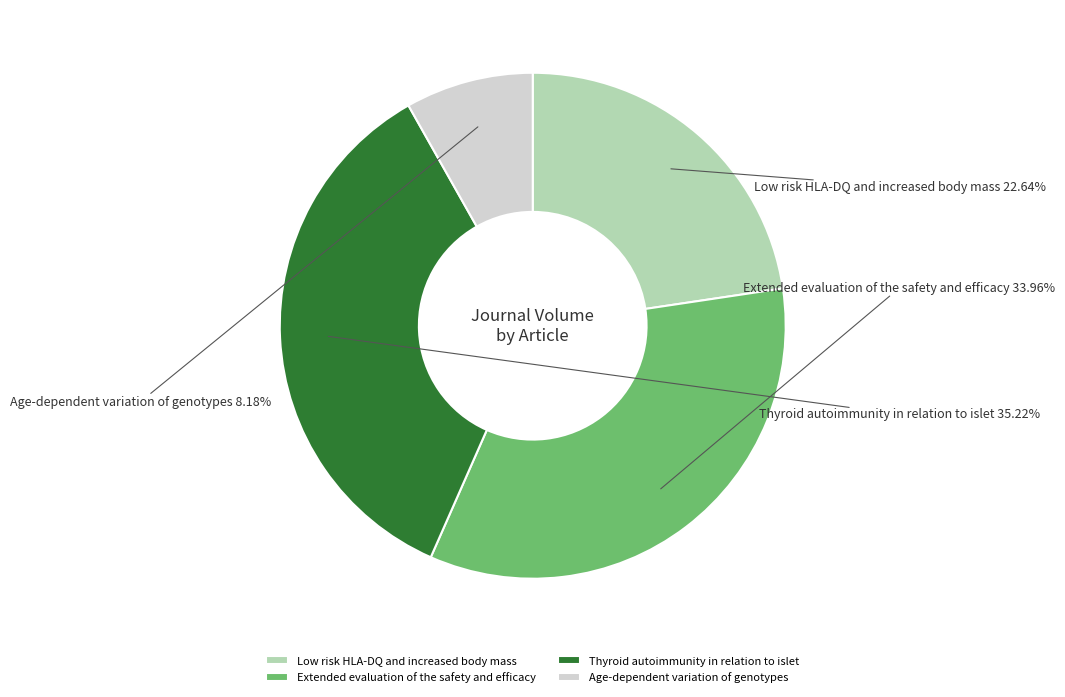

Count the number of slices in the pie.

4